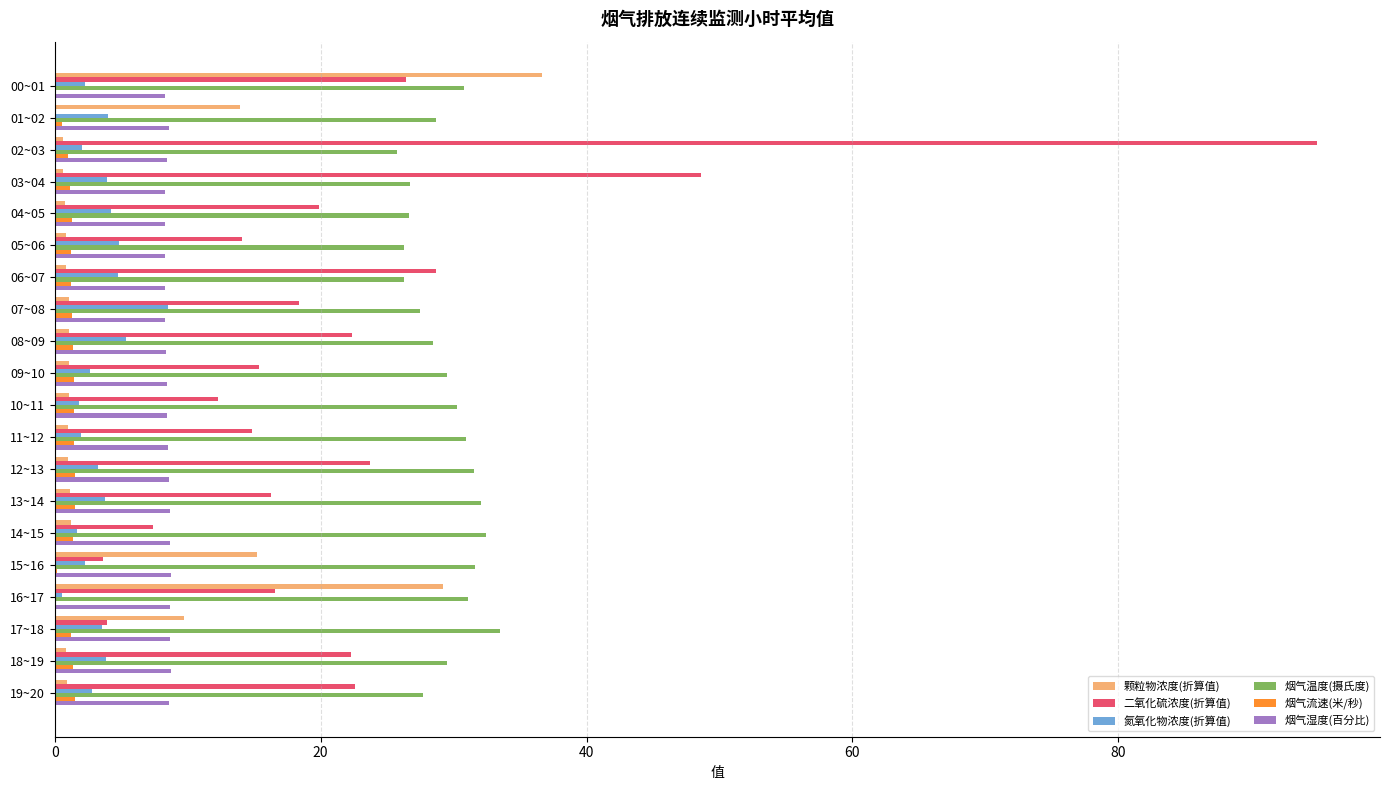

How many categories are shown in the chart?

20